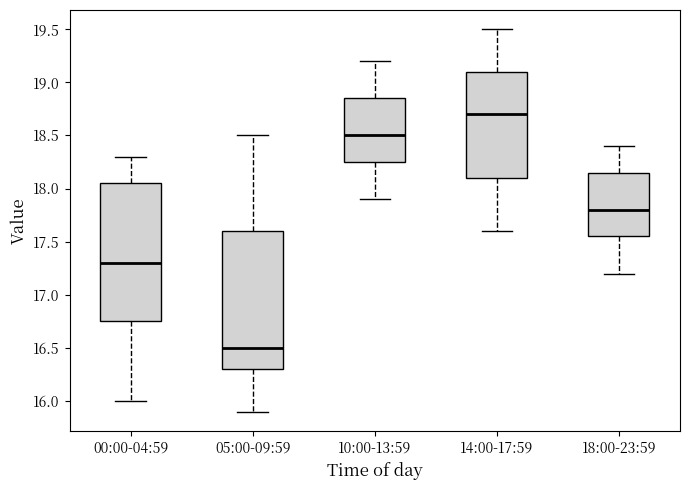

Reading left to right, transcribe this box plot: for each box, give where its median line is, the range the box spans, and where its two whiskers end, as read against the y-axis. The values are not printed on the chart, so give them approximately, as read against the axis.

00:00-04:59: median 17.30, box 16.75 to 18.05, whiskers 16.00 to 18.30
05:00-09:59: median 16.50, box 16.30 to 17.60, whiskers 15.90 to 18.50
10:00-13:59: median 18.50, box 18.25 to 18.85, whiskers 17.90 to 19.20
14:00-17:59: median 18.70, box 18.10 to 19.10, whiskers 17.60 to 19.50
18:00-23:59: median 17.80, box 17.55 to 18.15, whiskers 17.20 to 18.40